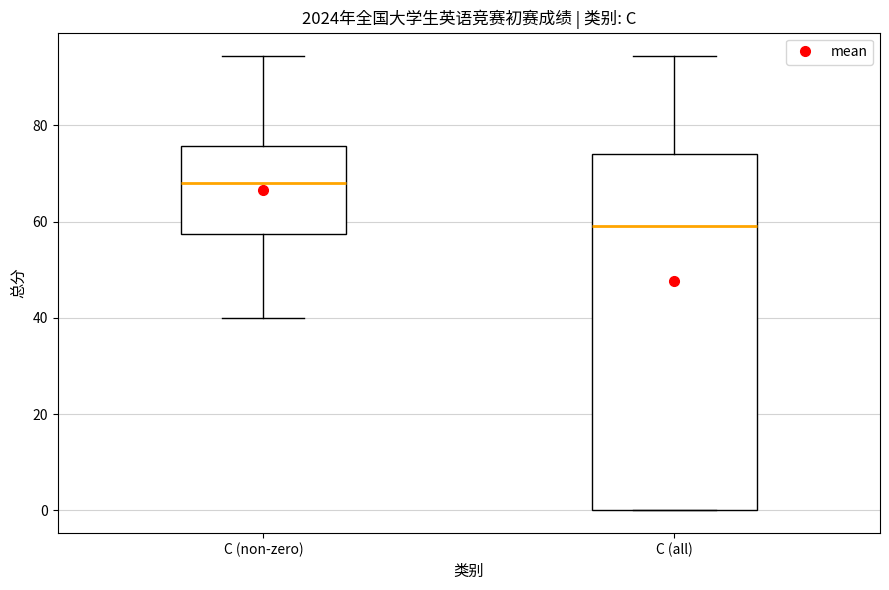

Reading left to right, read every box against the y-axis: the position of its median line, the range the box covers, and the ends of its whiskers. The values are not printed on the chart, so give them approximately, as read against the axis.

C (non-zero): median 68, box 58 to 76, whiskers 40 to 94
C (all): median 60, box 0 to 74, whiskers 0 to 94